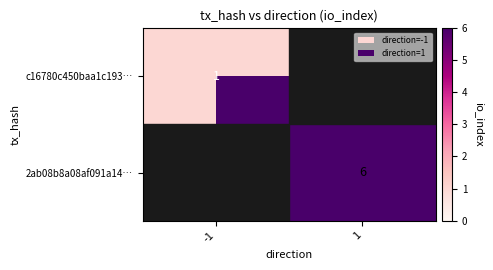

The c16780c450baa1c193… series shows 1 at -1. True or false?

True